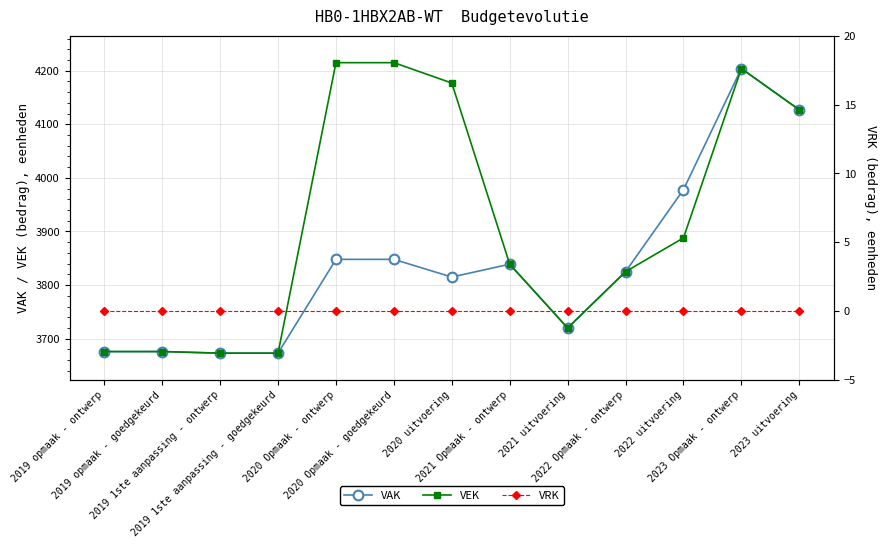

What position from the left is 2021 uitvoering?

9